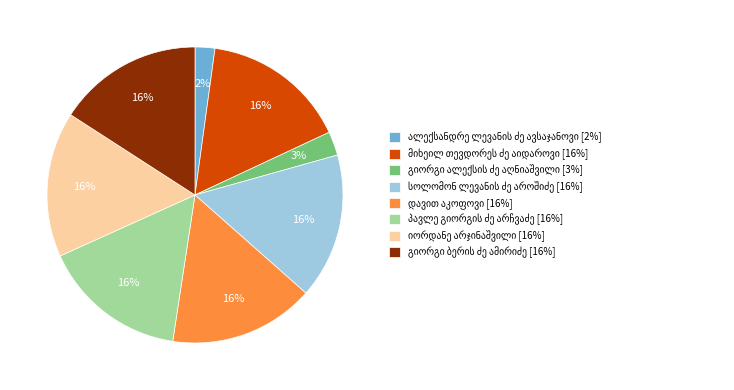

Does any single category account for the majority?

No